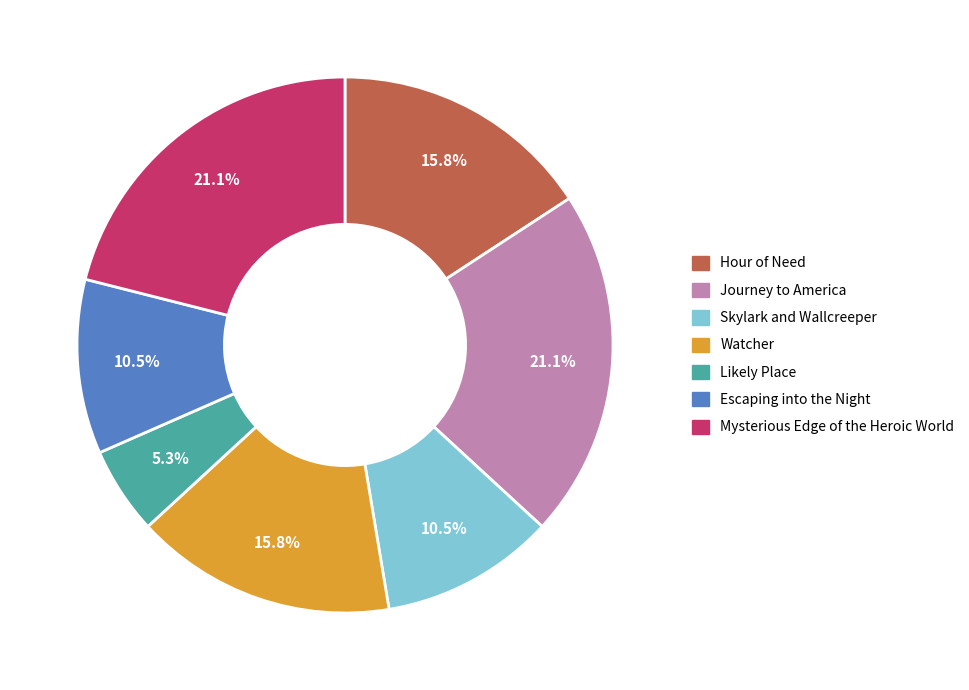

What percentage is the Hour of Need slice, to the nearest percent?

16%